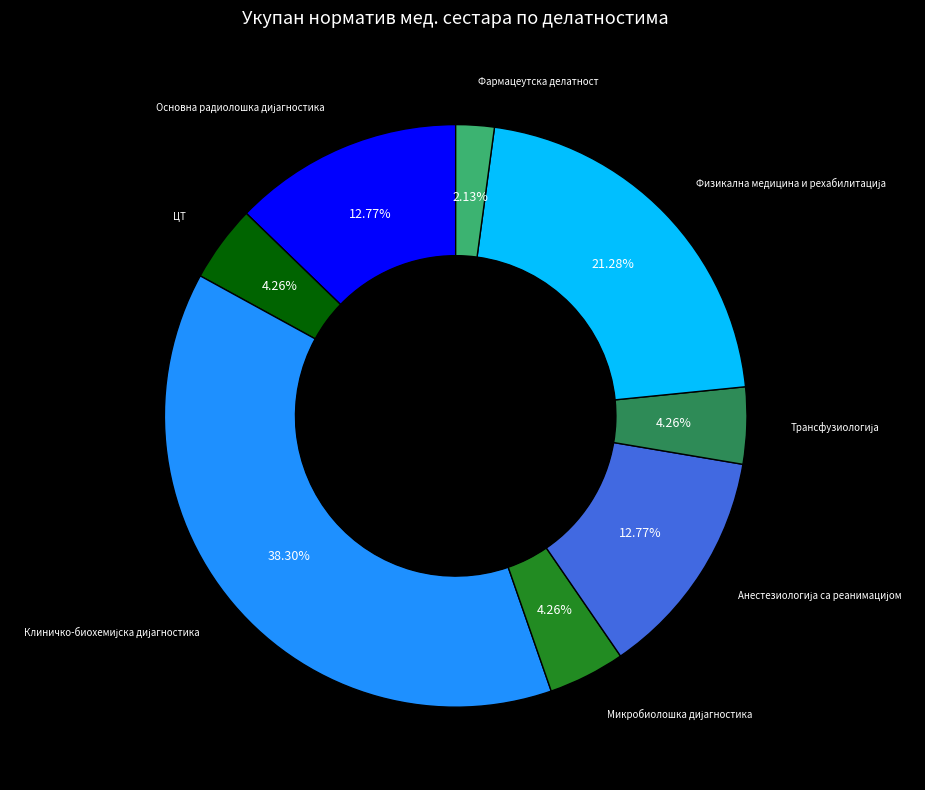

How many segments does this pie chart have?

8